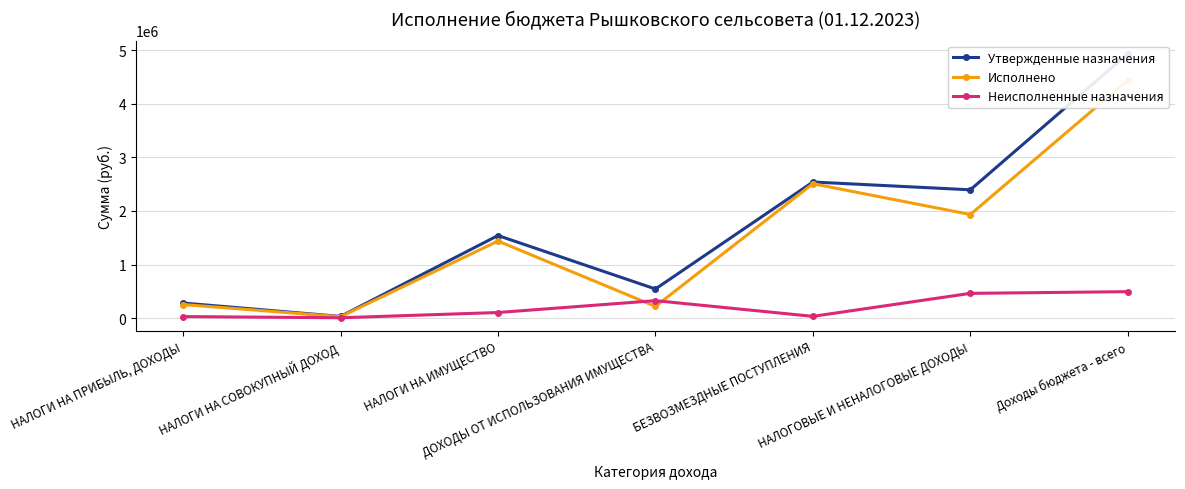

Where does the Исполнено series first go above 1438449?

НАЛОГИ НА ИМУЩЕСТВО